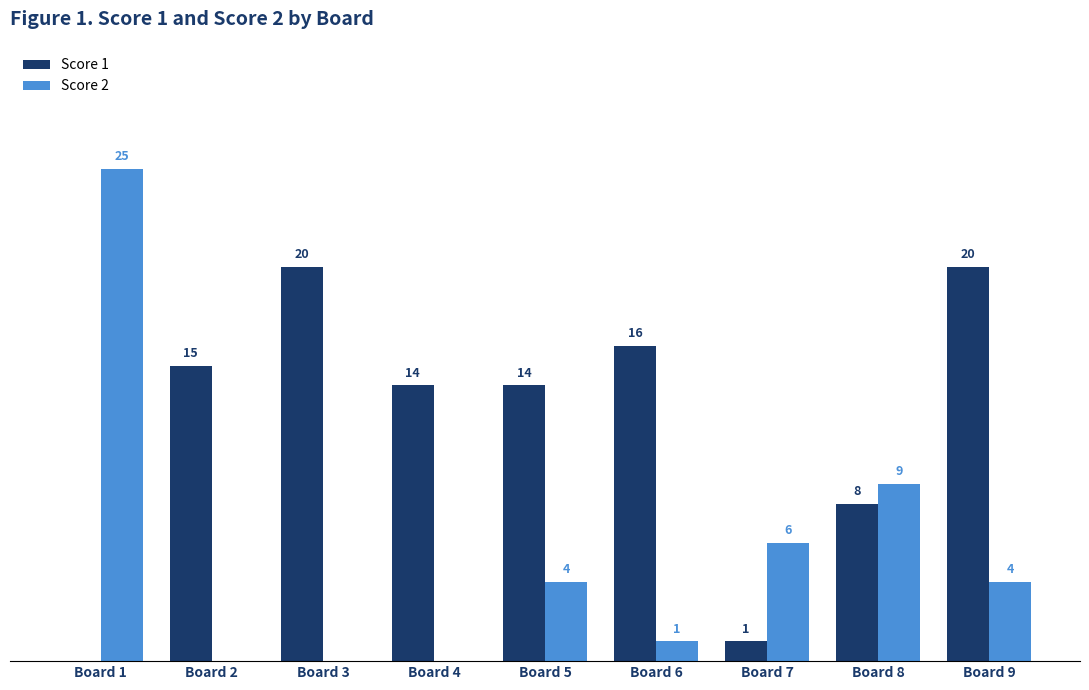

Which label corresponds to the largest value in the chart?

Board 1